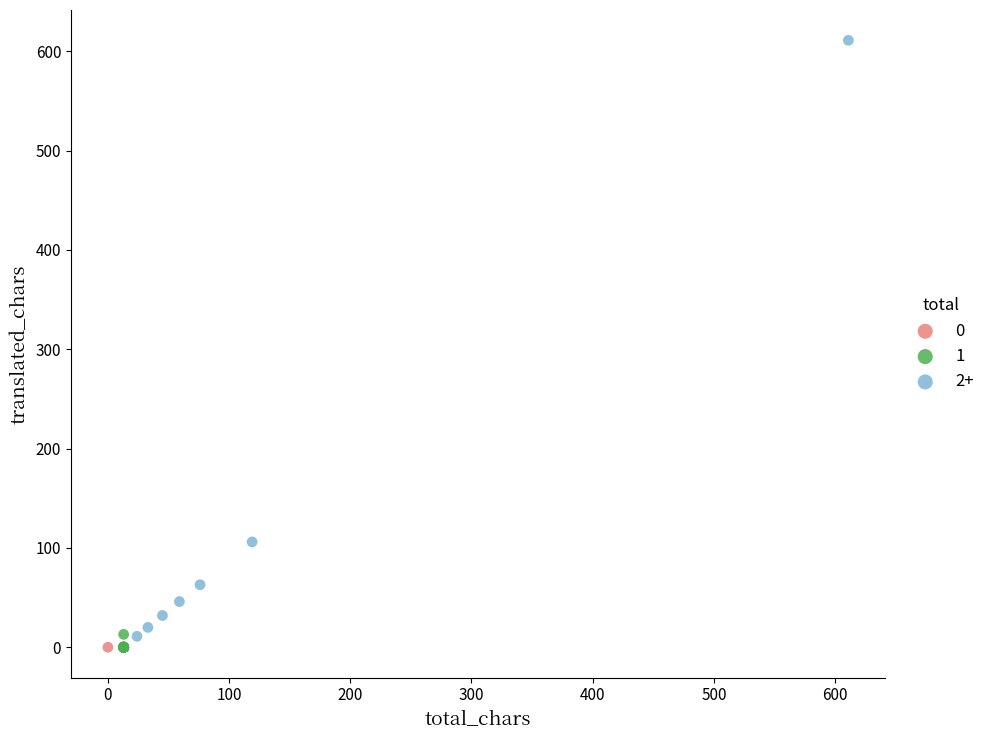

What are all the series names shown in the legend?

0, 1, 2+